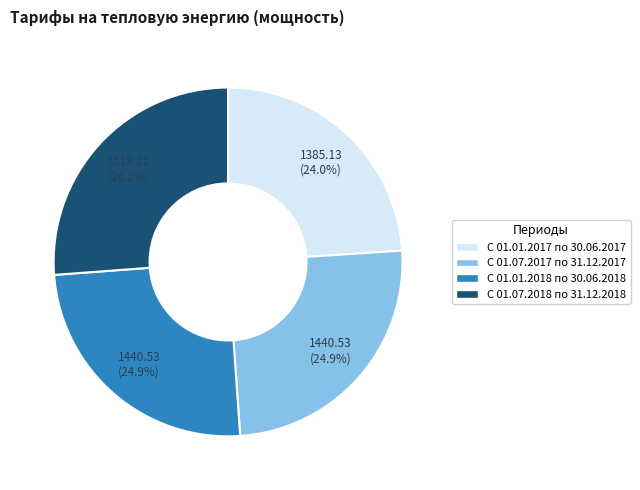

Is there a majority slice in this chart?

No